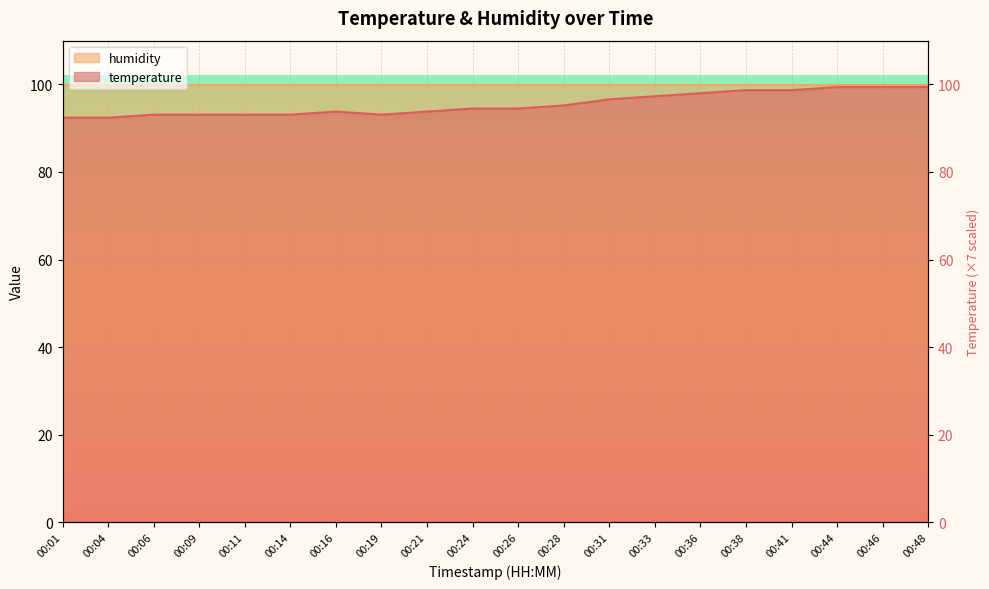

True or false: there are more than 2 points higher than both neighbors.

False